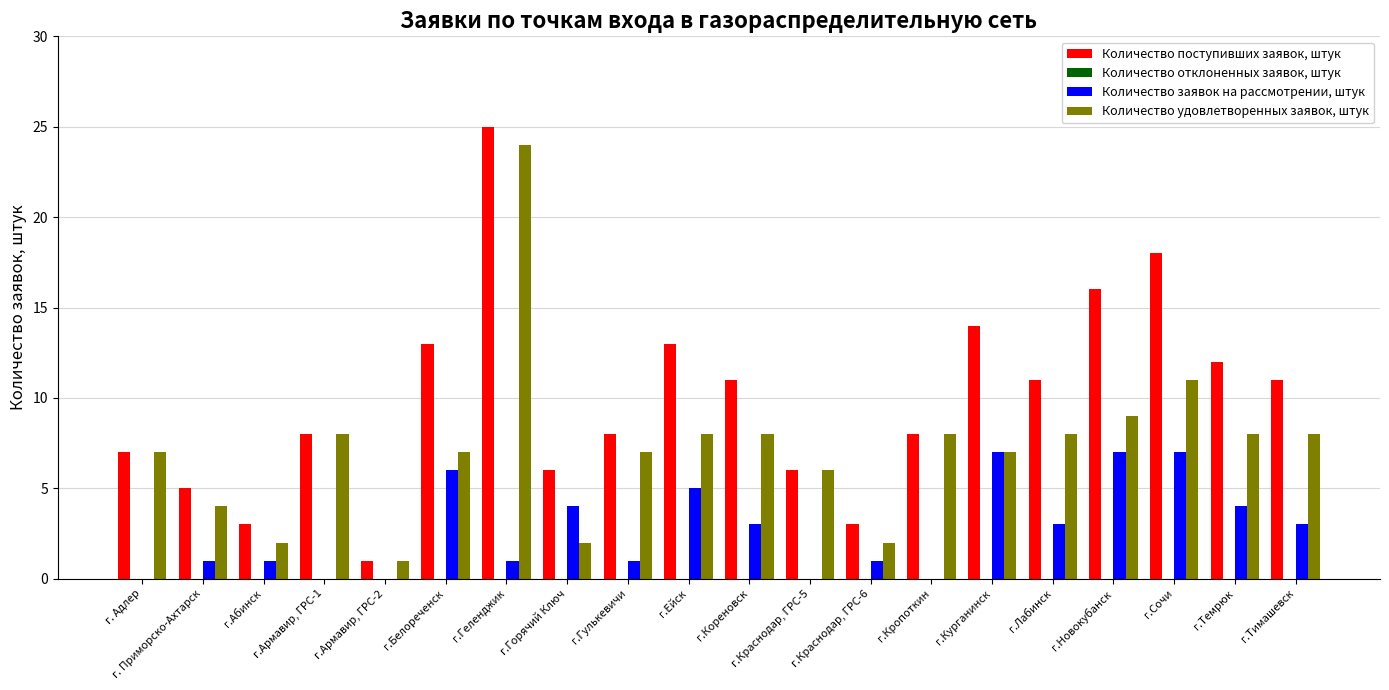

Which label corresponds to the largest value in the chart?

г.Геленджик